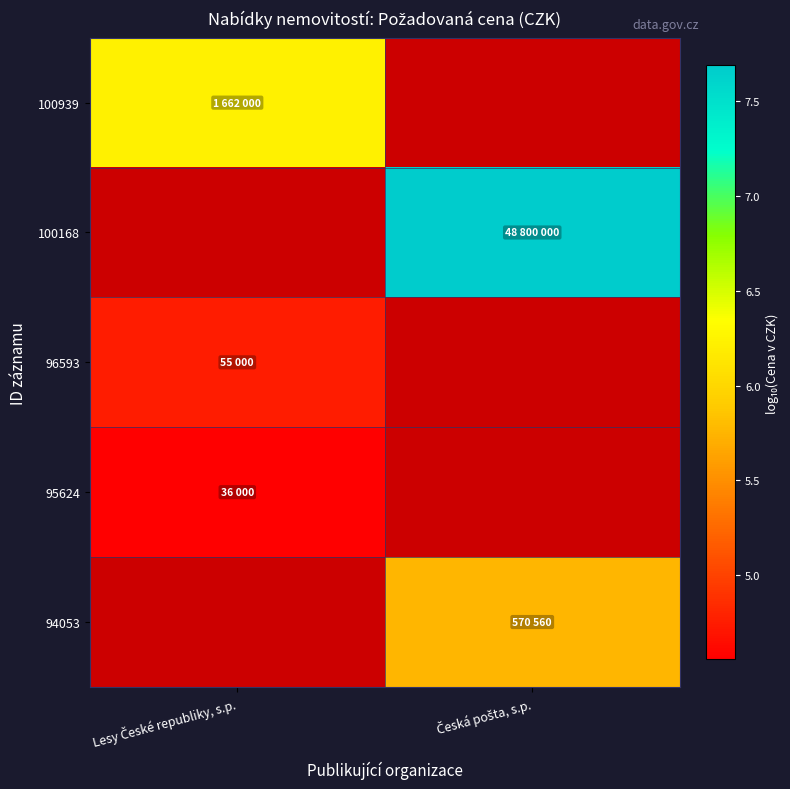

What is the difference between the highest and lowest values at Lesy České republiky, s.p.?

1.7